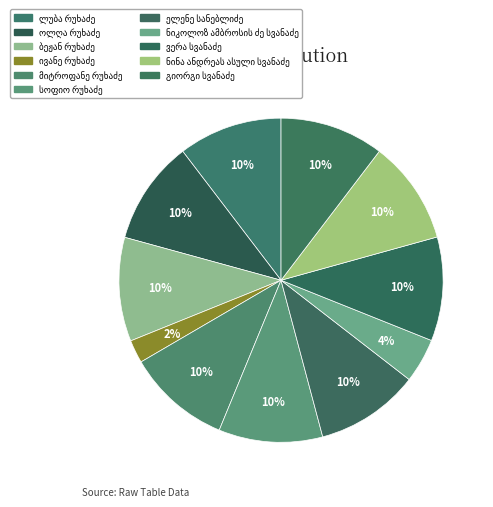

Is there any slice that represents more than half of the pie?

No